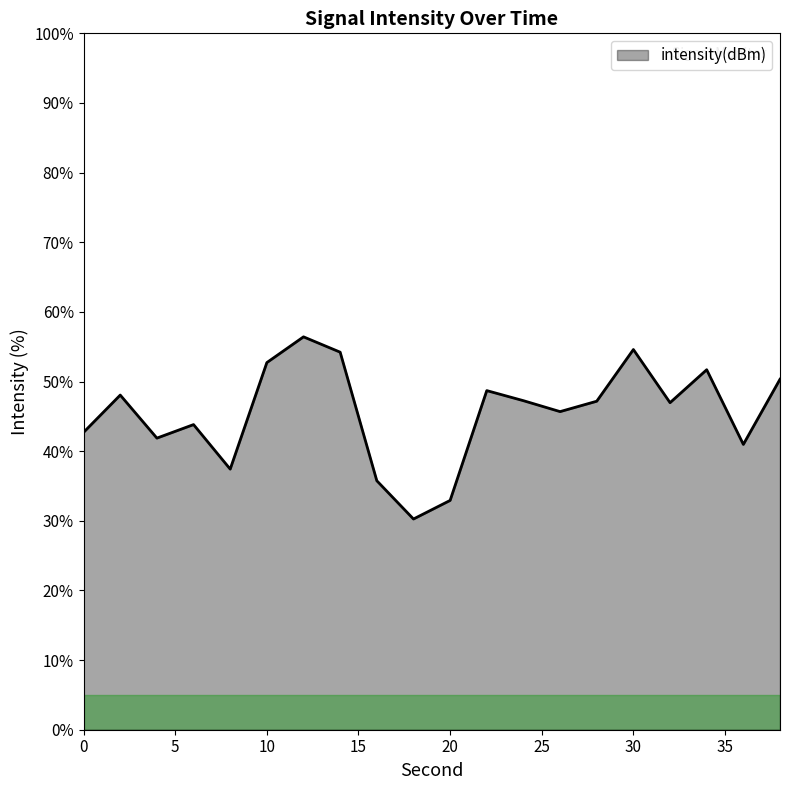

What is the smallest value displayed?

30.3